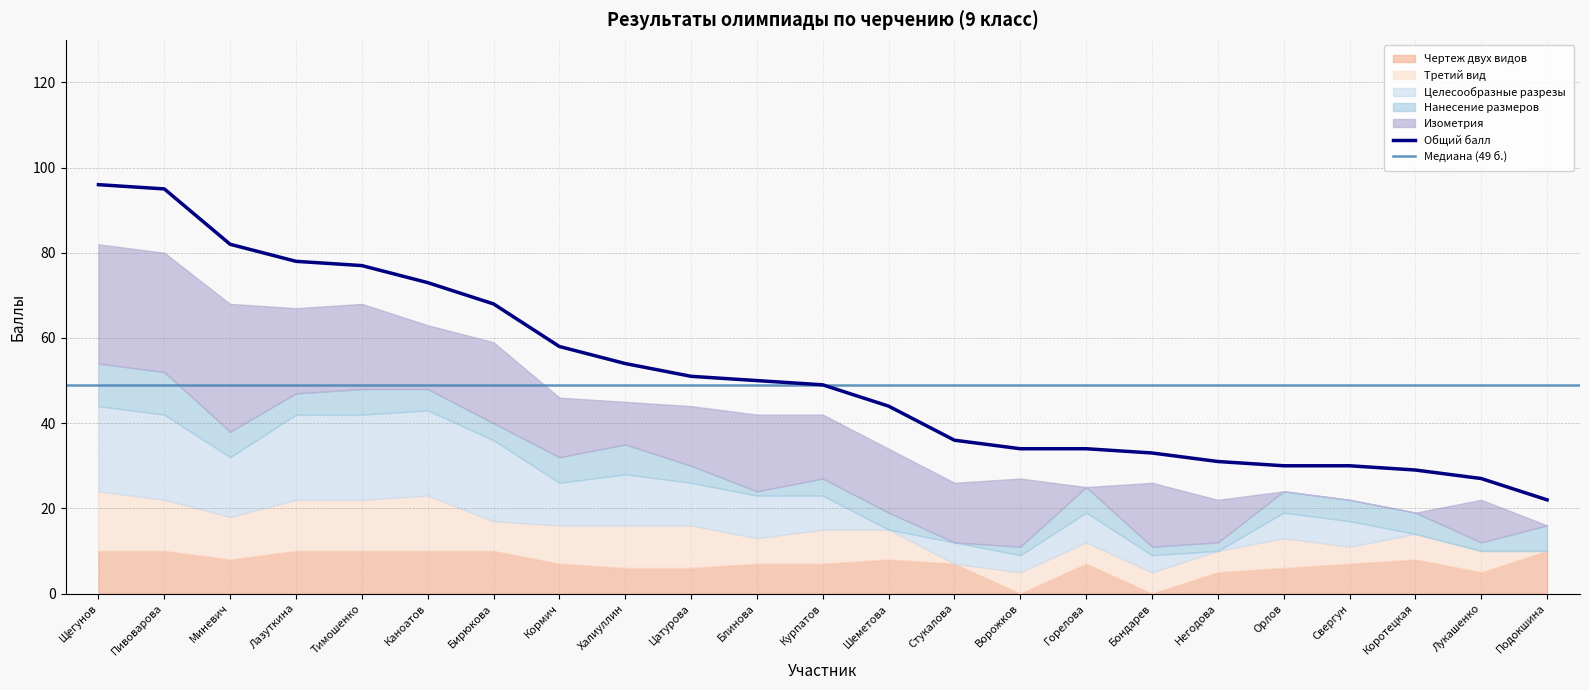

Does the chart have visible grid lines?

Yes